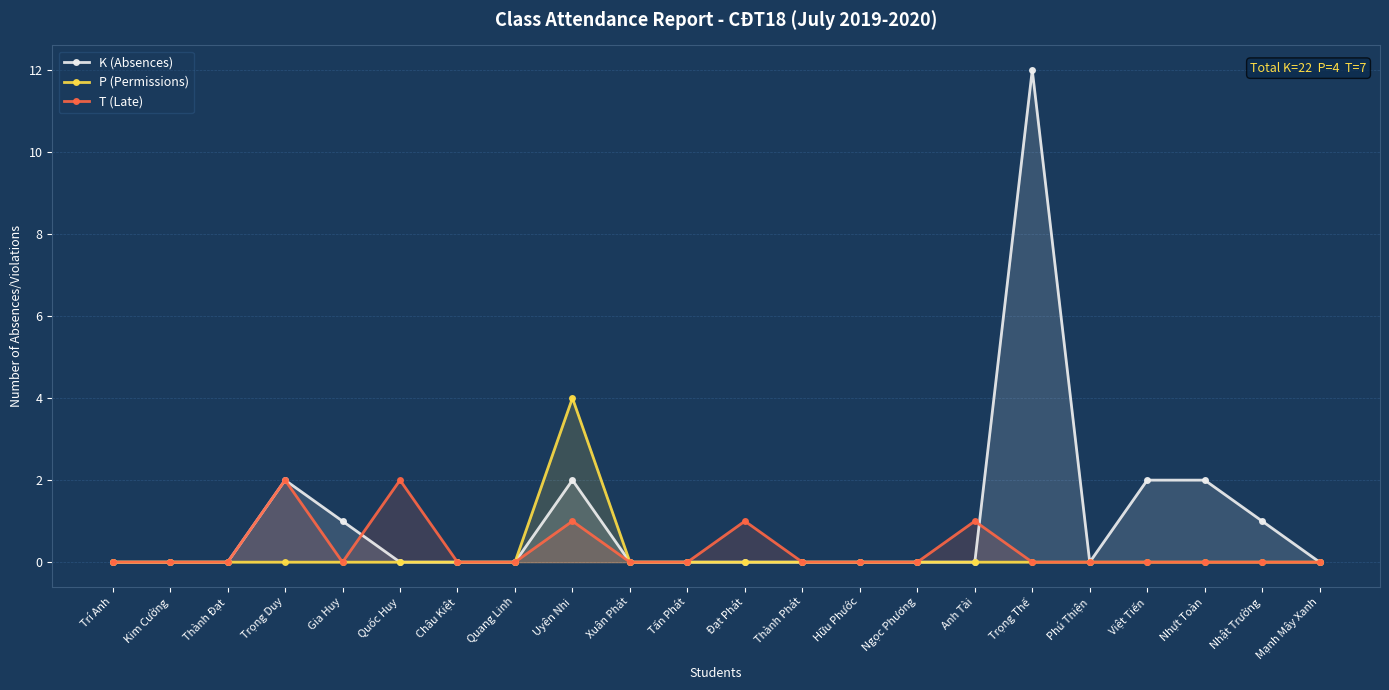

Between Quang Linh and Châu Kiệt, which is larger?

Quang Linh